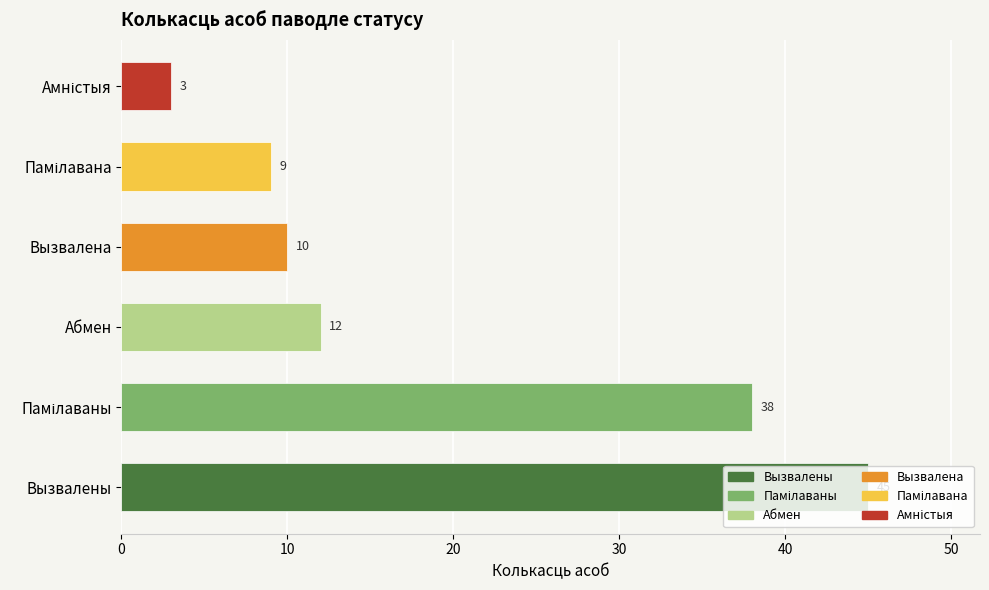

What is the minimum value shown in the chart?

3